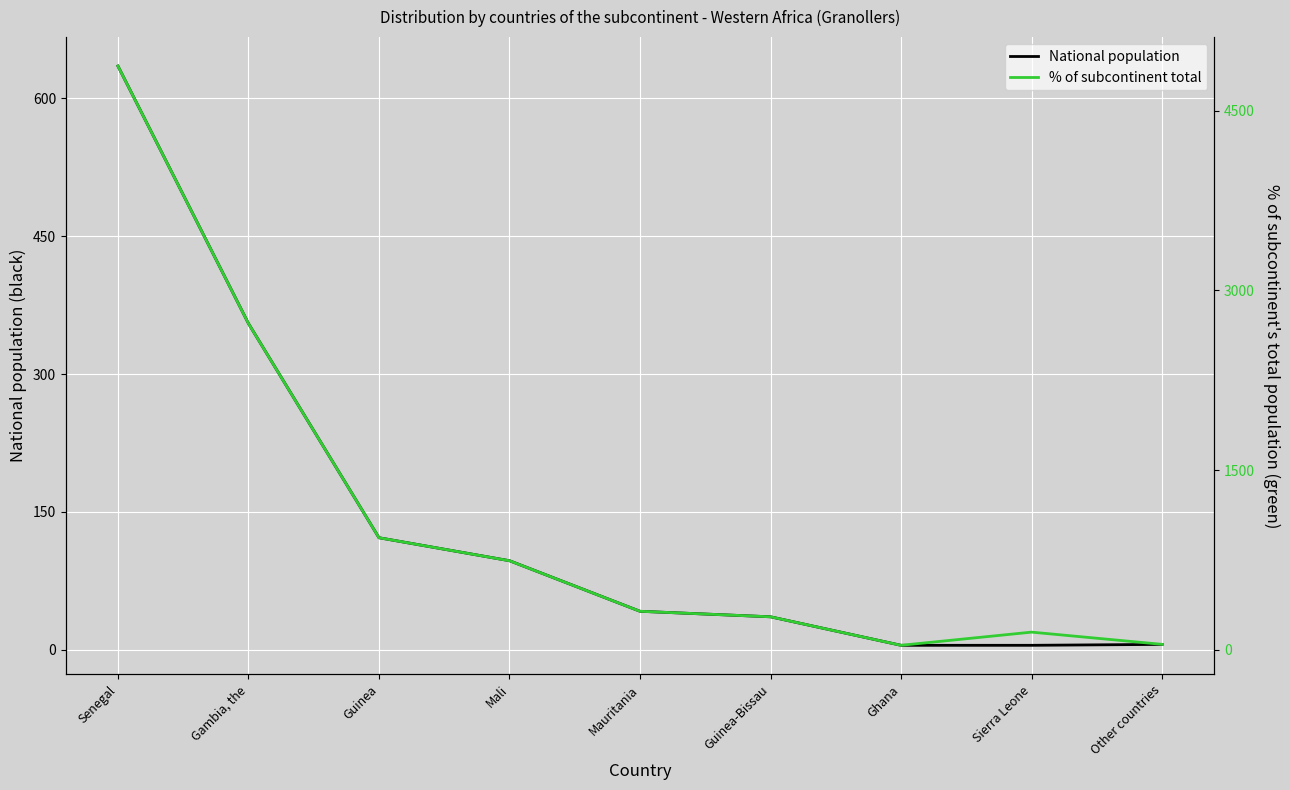

True or false: National population and % of subcontinent total cross at least once.

False